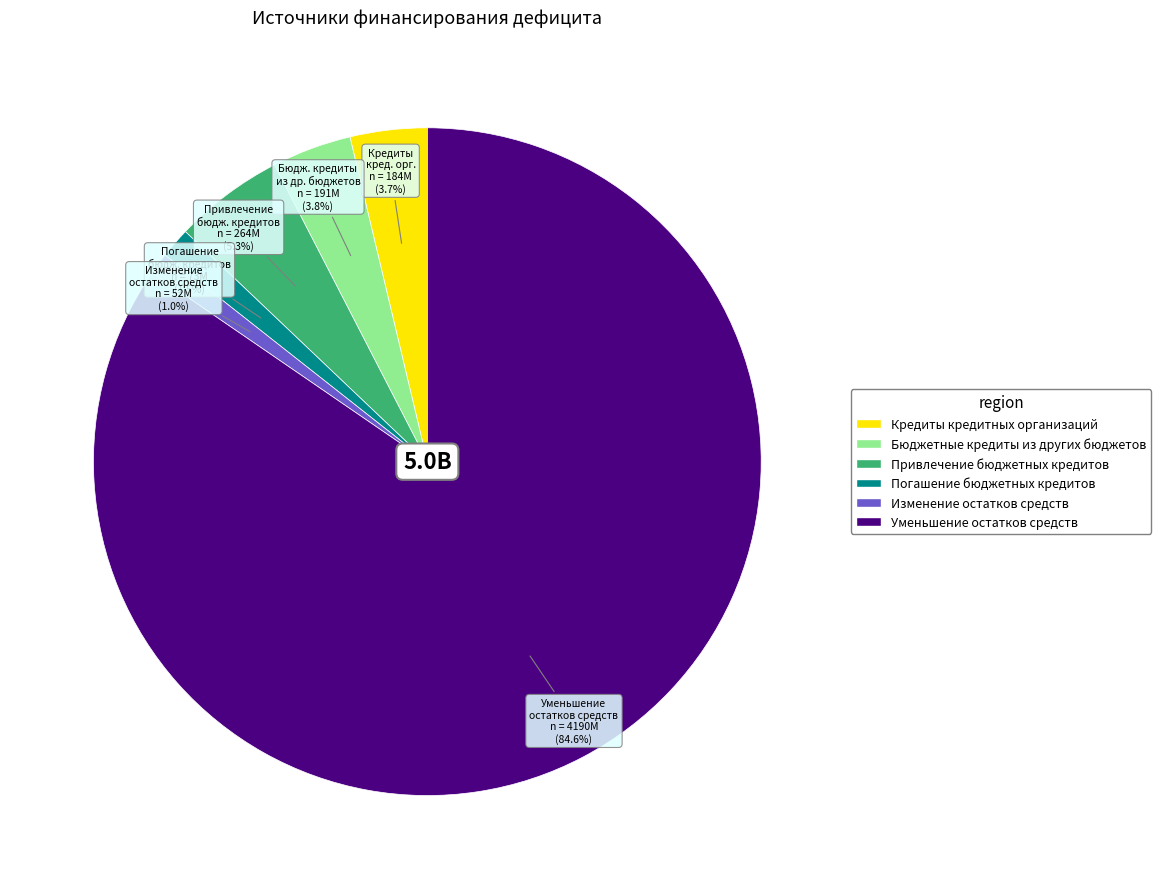

Which category has the biggest portion of the pie?

Уменьшение остатков средств